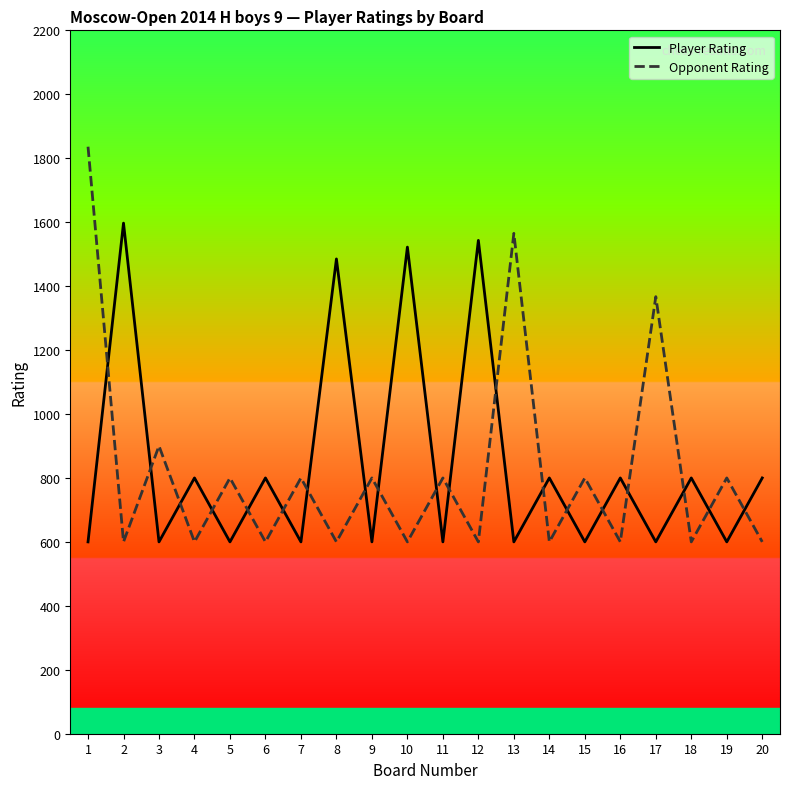

Is the value of Opponent Rating at 4 greater than the value of Player Rating at 6?

No